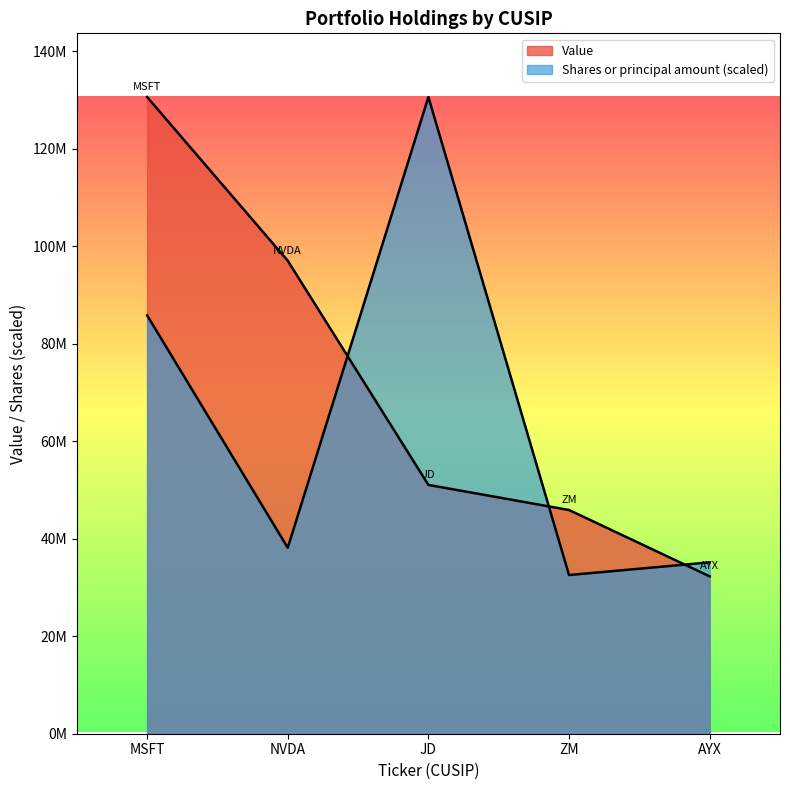

At which label does Shares or principal amount reach its peak?

JD